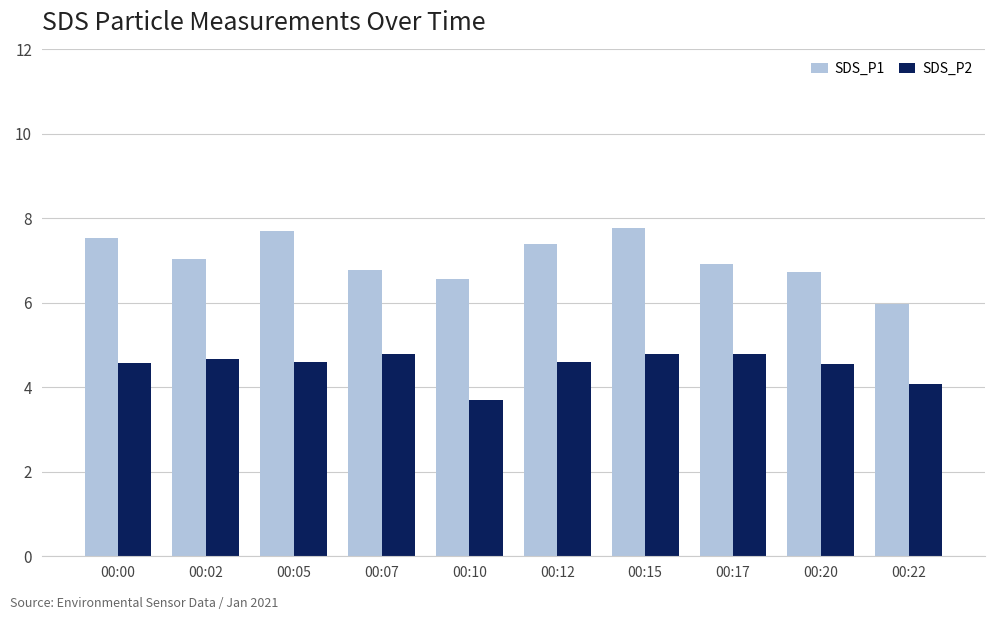

What is the average value of the SDS_P2 series?

4.5